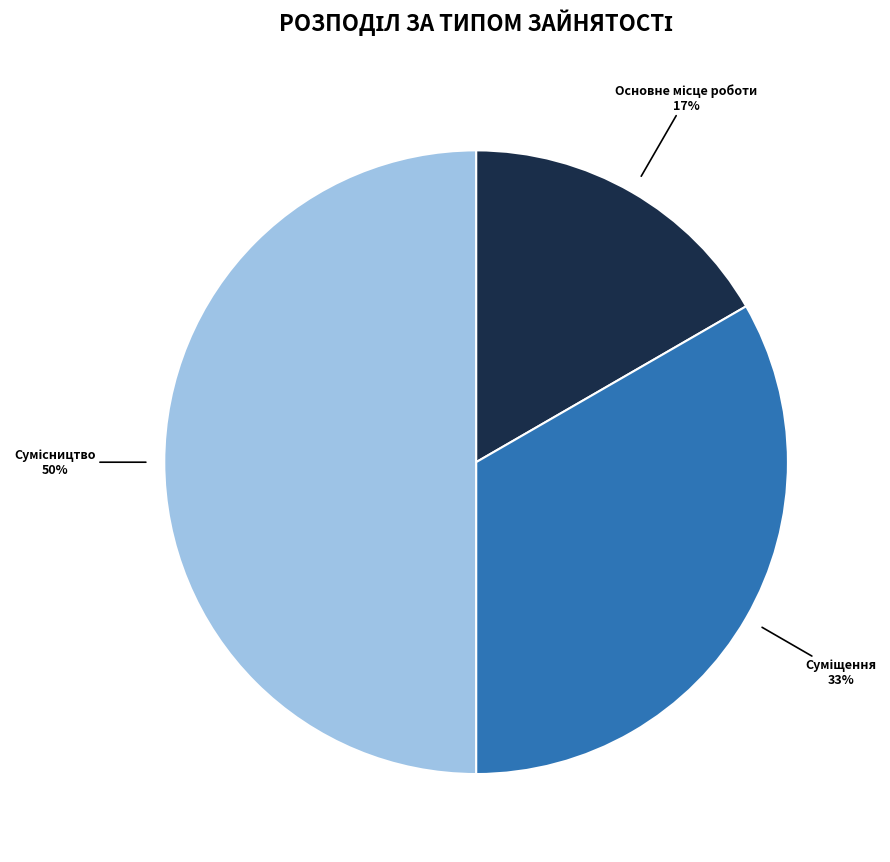

To the nearest percent, what is the difference between the largest and smallest slice percentages?

33%